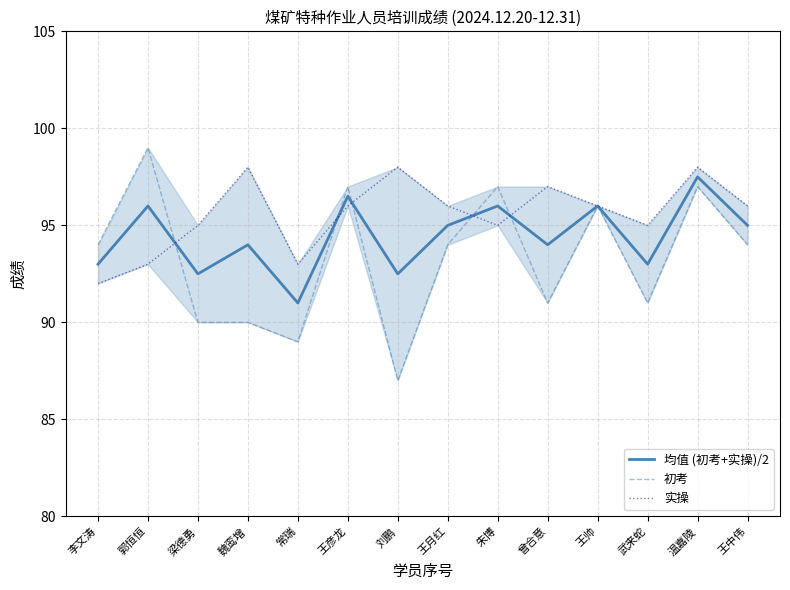

Between which two adjacent categories do 实操 and 均值 (初考+实操)/2 first intersect?

郭恒恒 and 梁德勇